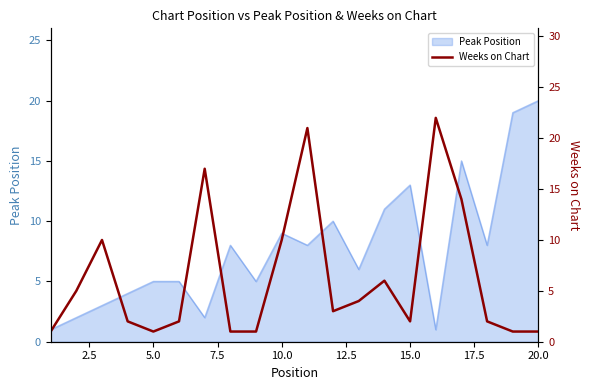

At which label does Peak Position reach its peak?

20.0